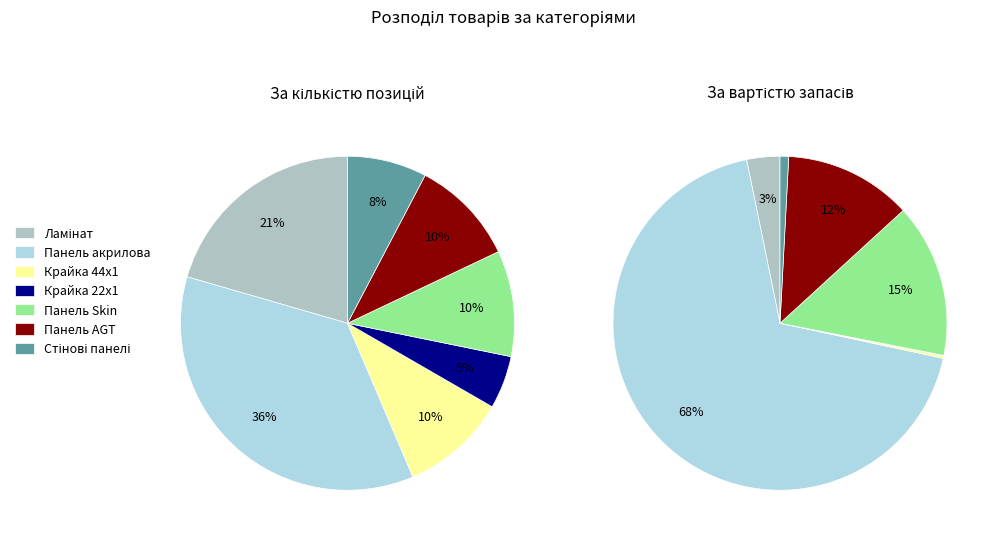

What is the change in value from Крайка 22x1 to Панель AGT?

+6210.0